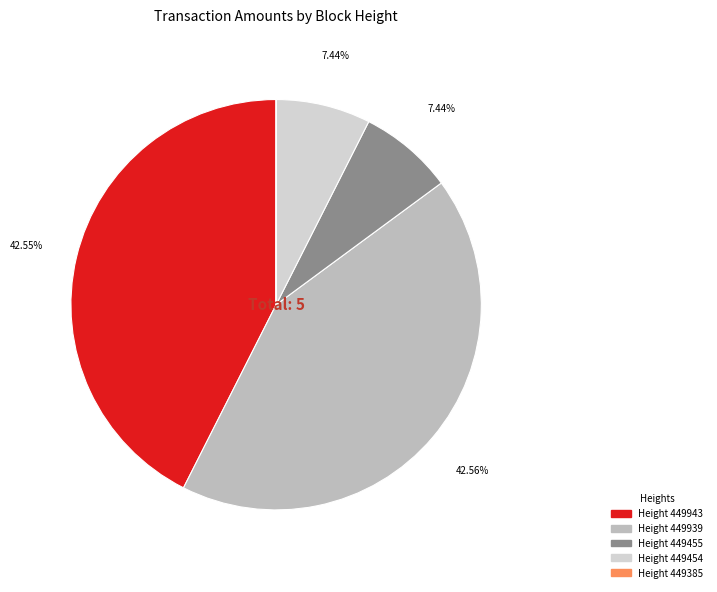

Is there any slice that represents more than half of the pie?

No